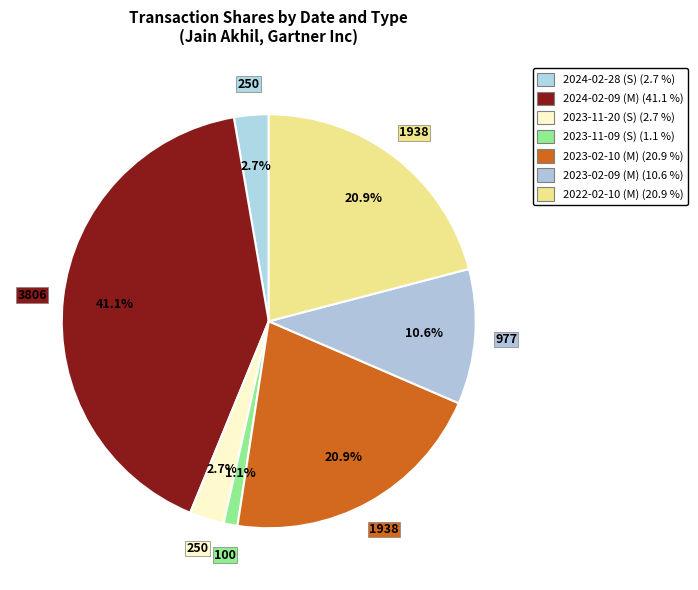

How many slices are in this pie chart?

7